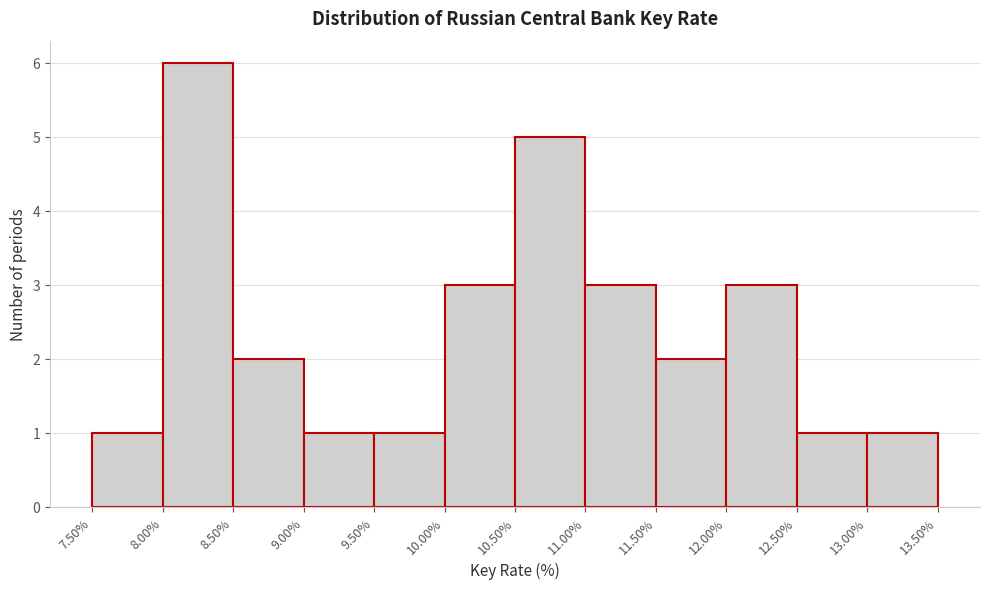

What is the height of the bar covering 8.00% to 8.50% on the x-axis? The values are not printed on the chart, so give them approximately, as read against the axis.

6